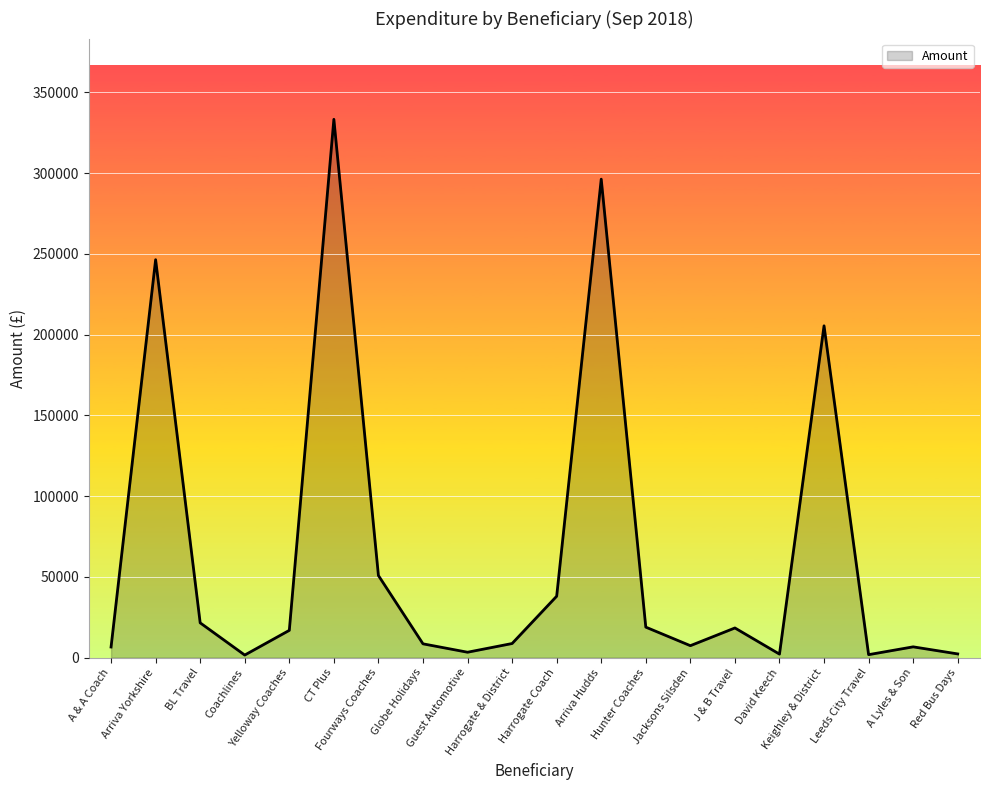

At which label does the data first exceed 16881?

Arriva Yorkshire